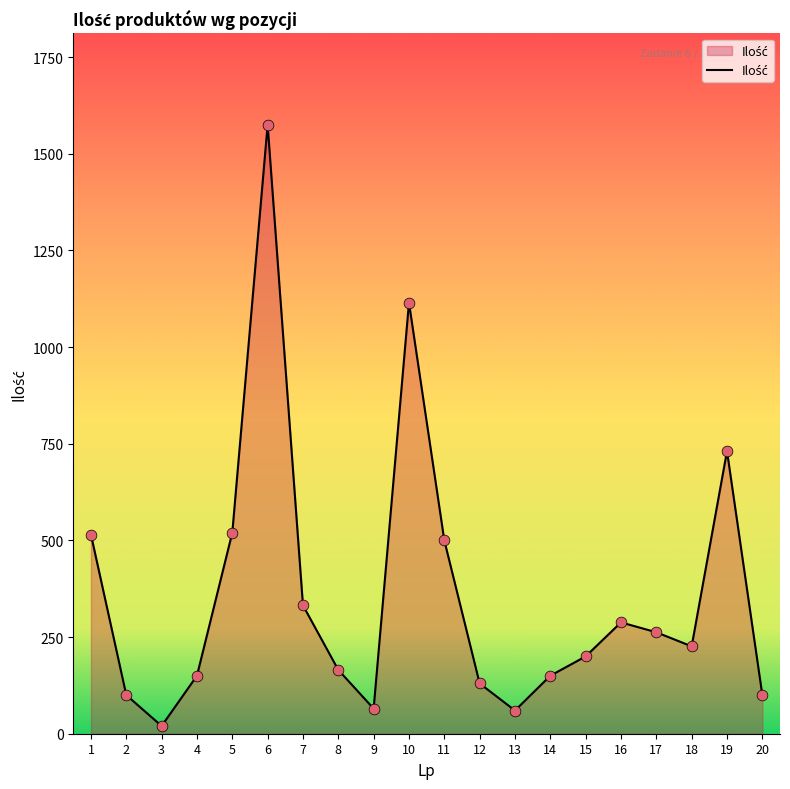

What is the change in value from 2 to 11?

+400.0